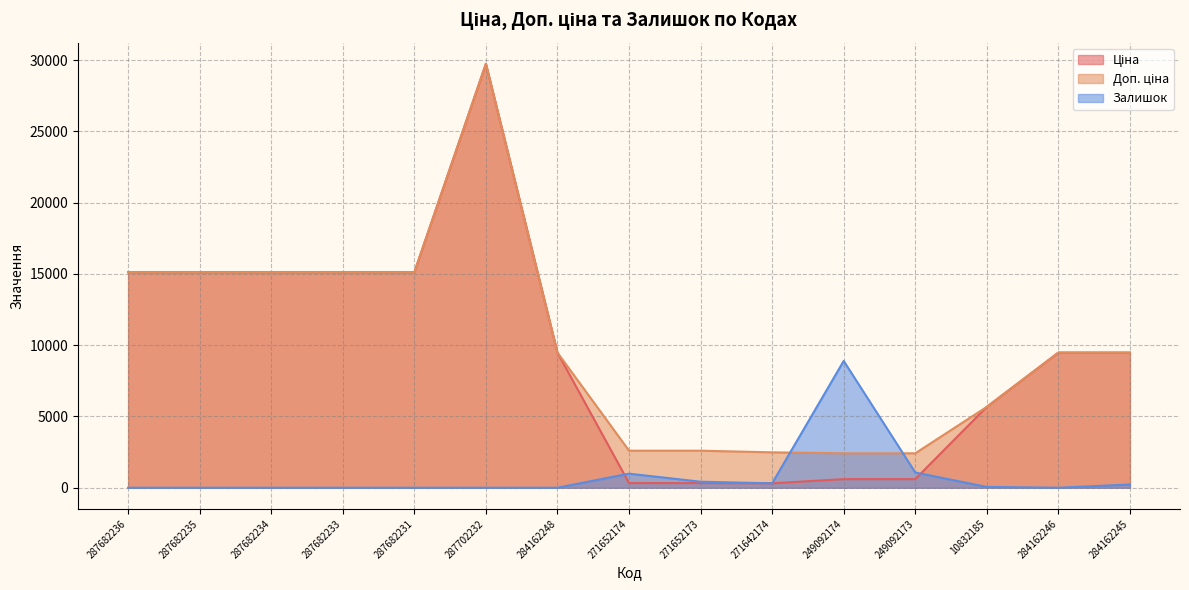

Where is the first local maximum for Доп. ціна?

287702232